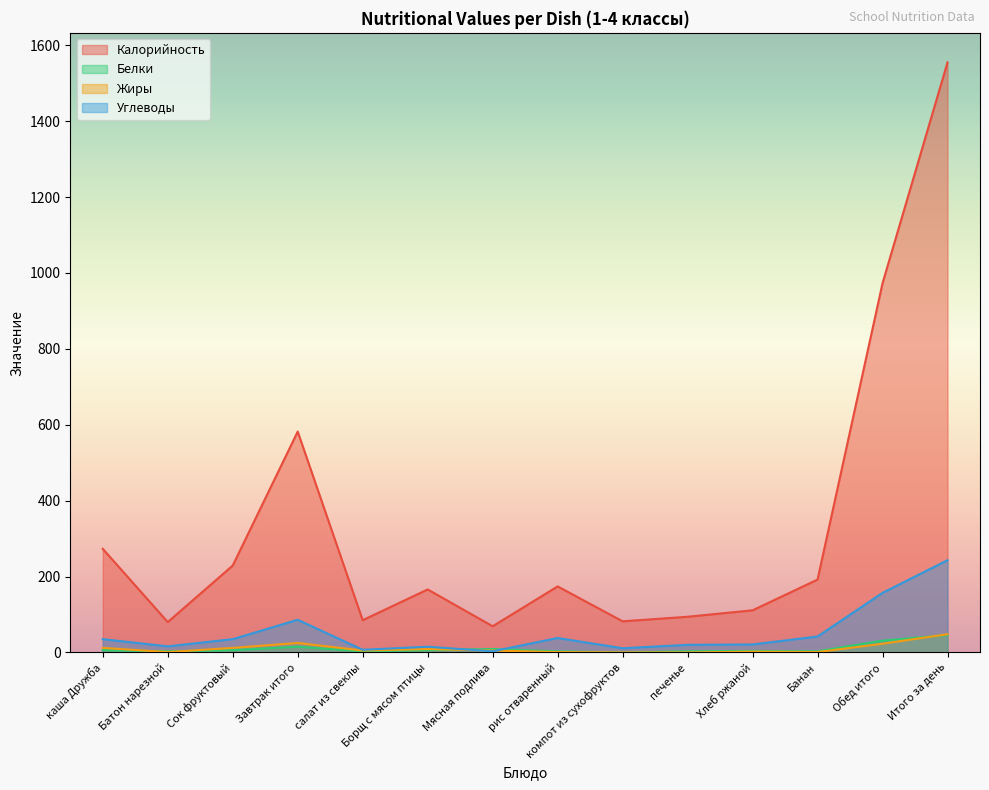

At which category does Углеводы reach its first local peak?

Завтрак итого